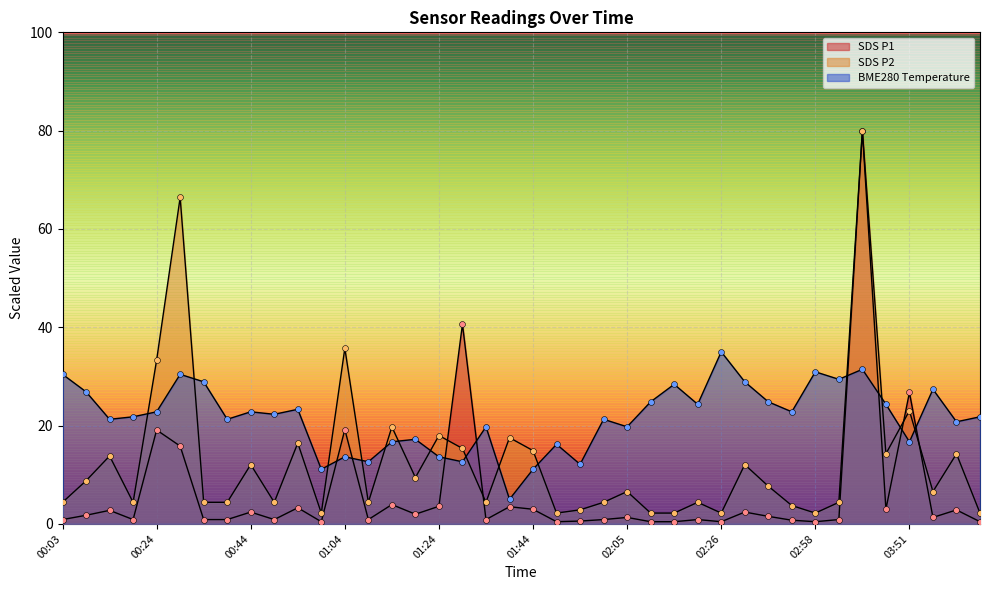

Which series has the largest total across all categories?

BME280_temperature